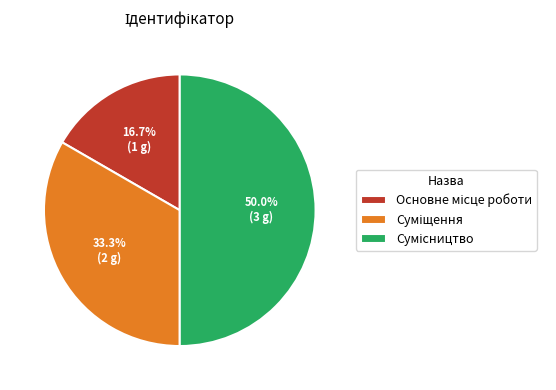

Which category has the biggest portion of the pie?

Сумісництво